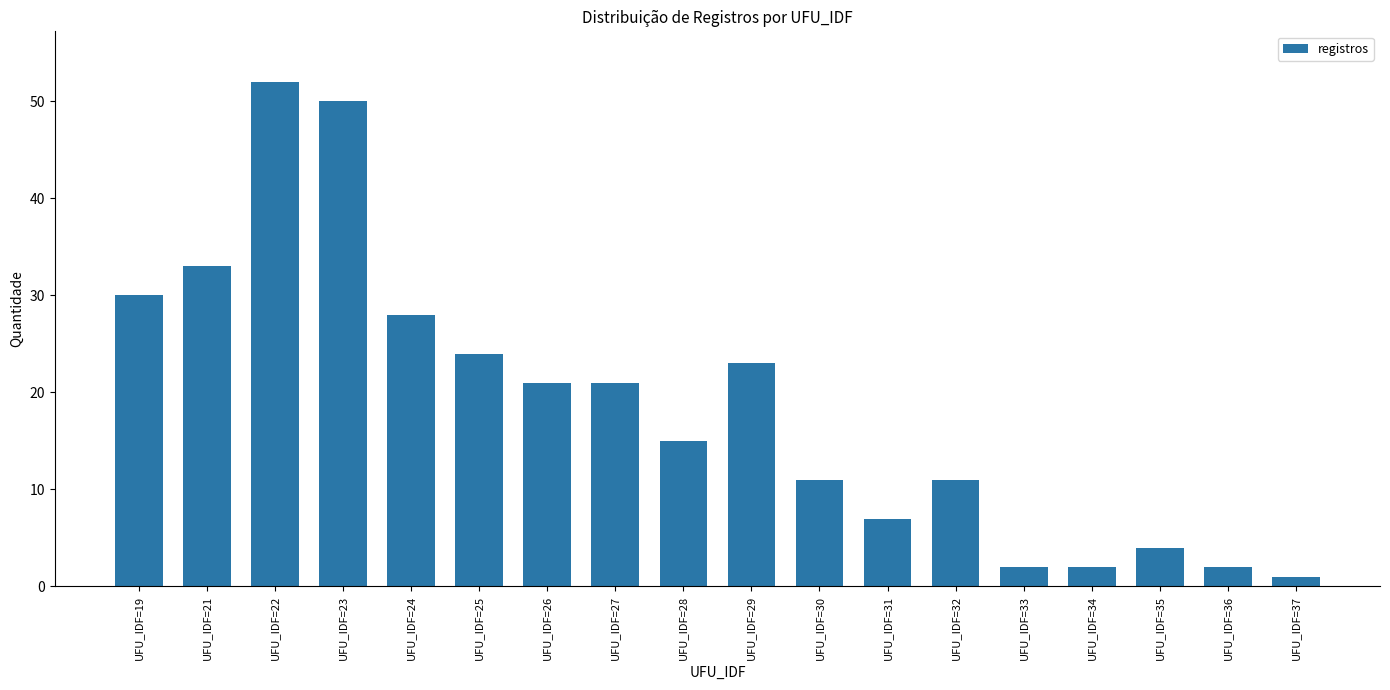

Which has a higher value, UFU_IDF=21 or UFU_IDF=27?

UFU_IDF=21